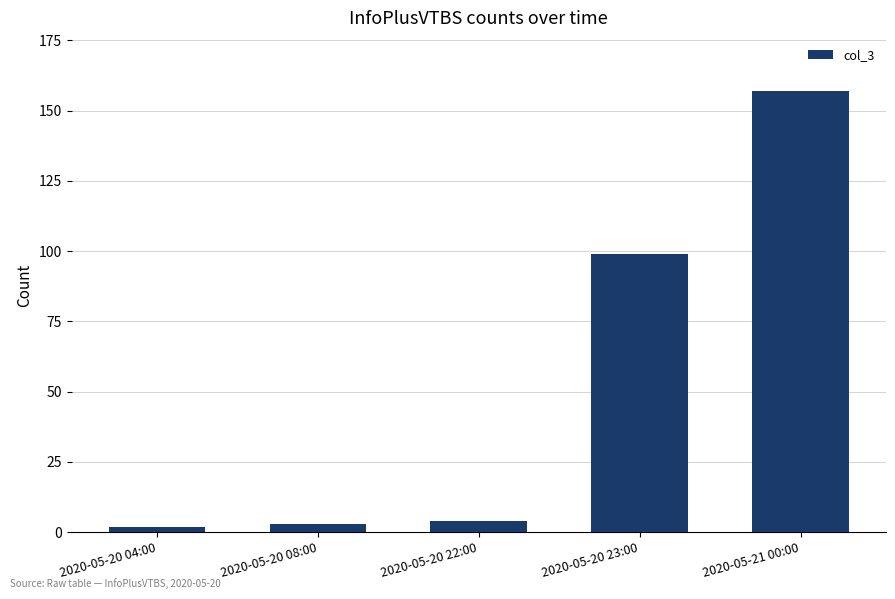

Does the chart contain any negative values?

No